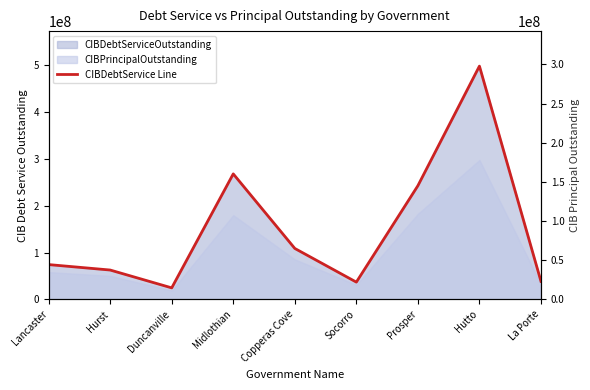

How many interior local peaks (higher than both neighbors) does the data have?

2